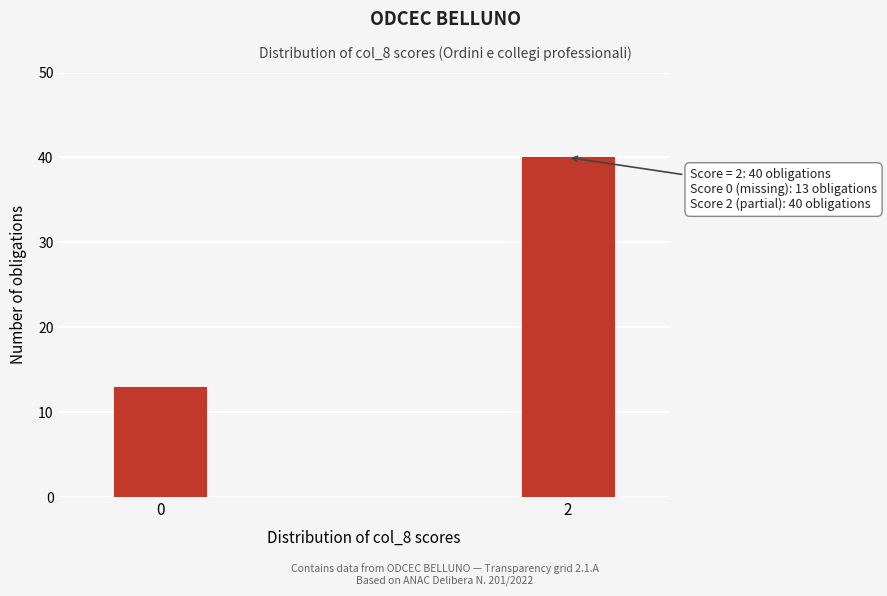

Reading right to left, list all the values displayed in this chart.

2=40	0=13